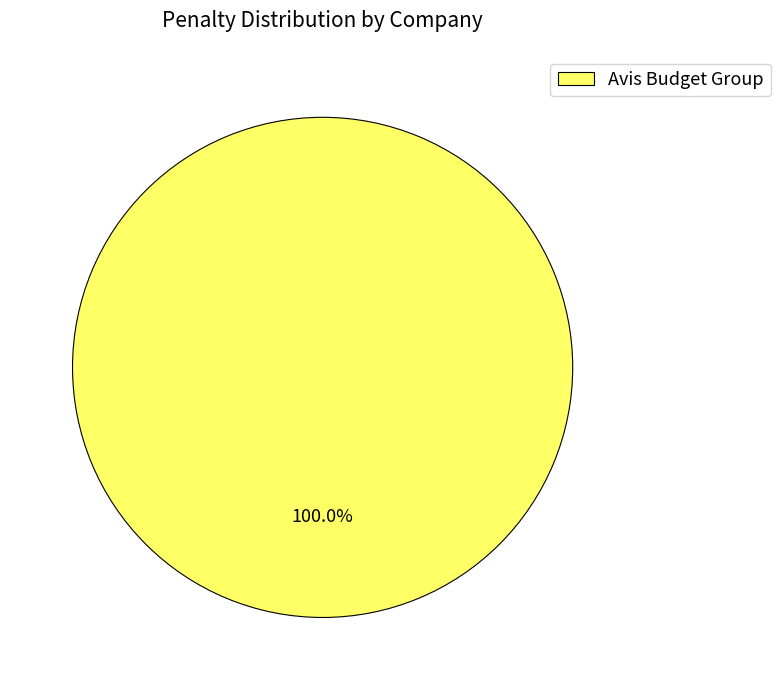

Which category accounts for the majority?

Avis Budget Group